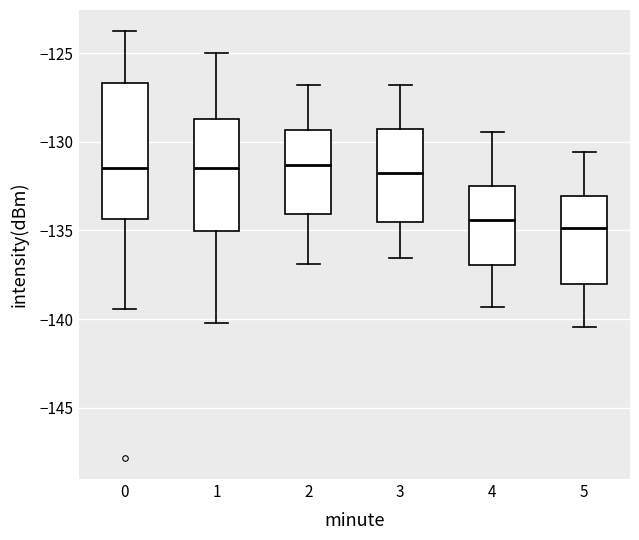

Reading left to right, transcribe this box plot: for each box, give where its median line is, the range the box spans, and where its two whiskers end, as read against the y-axis. The values are not printed on the chart, so give them approximately, as read against the axis.

0: median -131.5, box -134.5 to -126.5, whiskers -139.5 to -124.0
1: median -131.5, box -135.0 to -128.5, whiskers -140.5 to -125.0
2: median -131.5, box -134.0 to -129.5, whiskers -137.0 to -127.0
3: median -131.5, box -134.5 to -129.5, whiskers -136.5 to -127.0
4: median -134.5, box -137.0 to -132.5, whiskers -139.5 to -129.5
5: median -135.0, box -138.0 to -133.0, whiskers -140.5 to -130.5